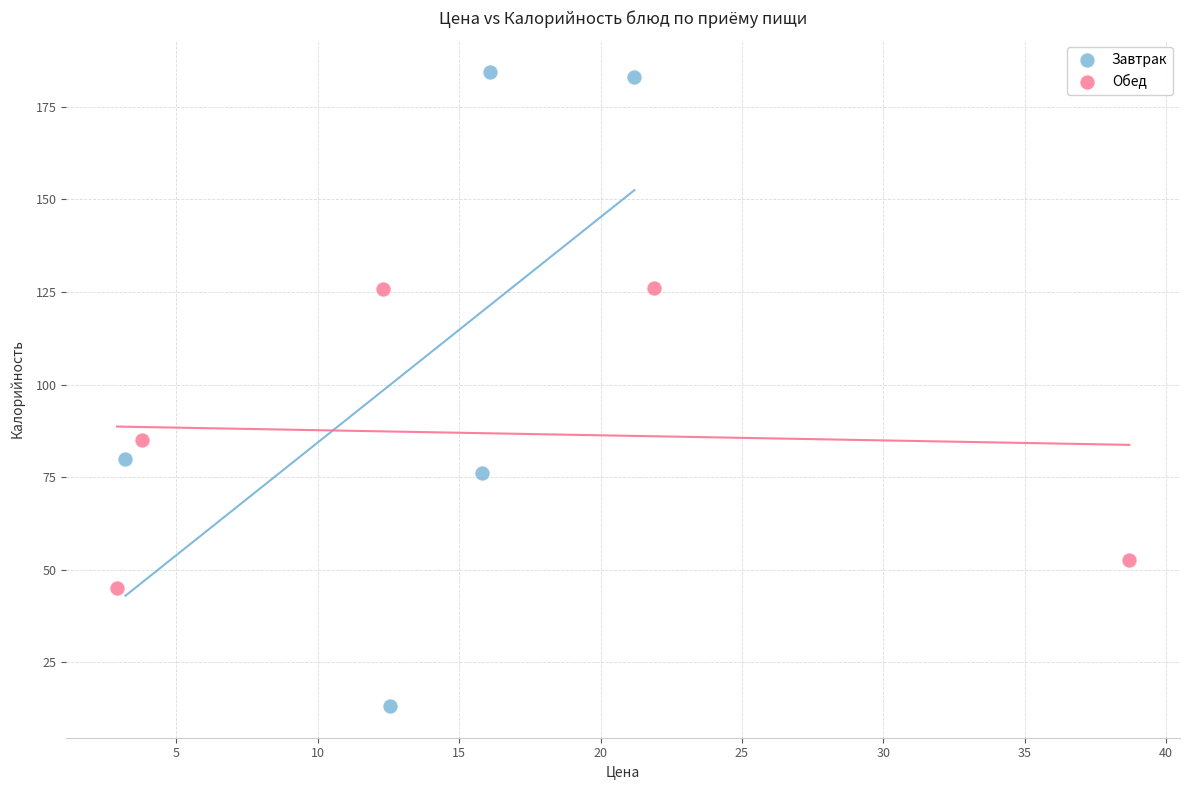

Which series reaches the minimum Y coordinate?

Завтрак